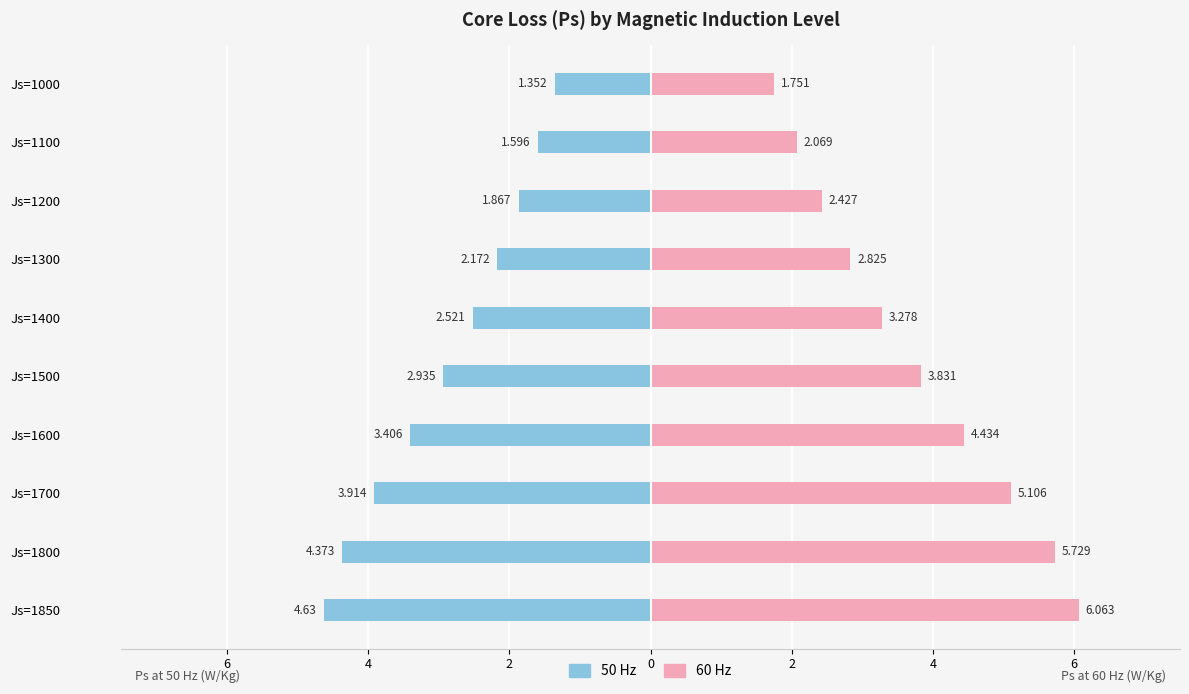

At Js=1850, list the series in order from smallest to largest.

50 Hz, 60 Hz